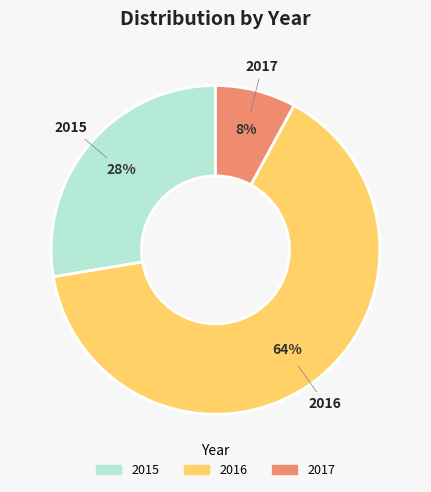

What percentage is the 2015 slice, to the nearest percent?

28%